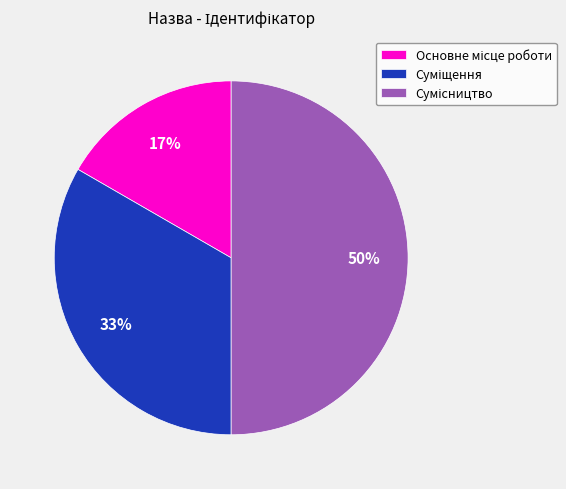

To the nearest percent, what is the difference between the largest and smallest slice percentages?

33%